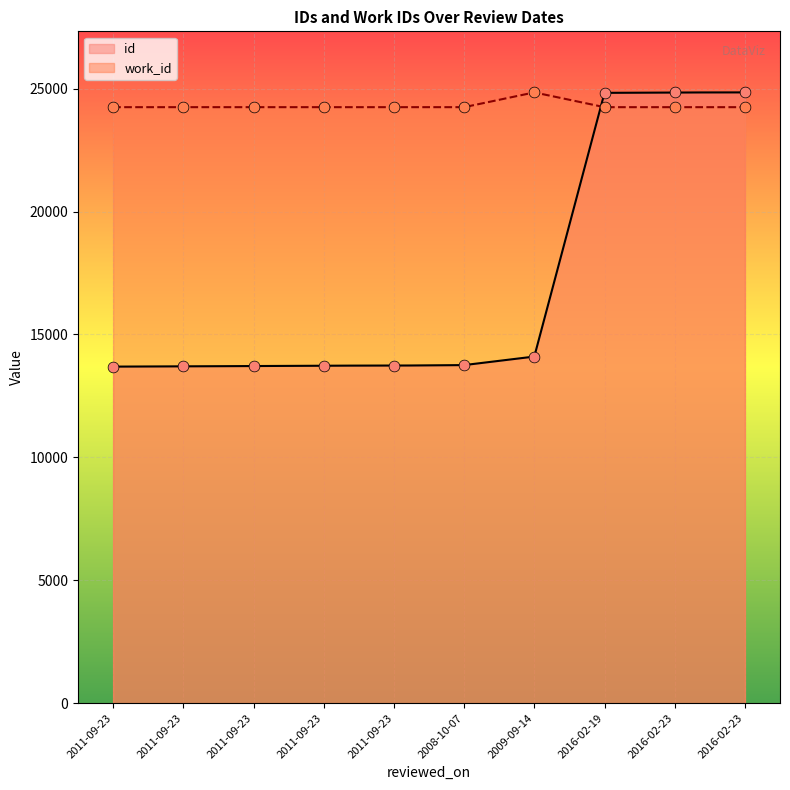

Which series has the largest Y range (max minus min)?

id